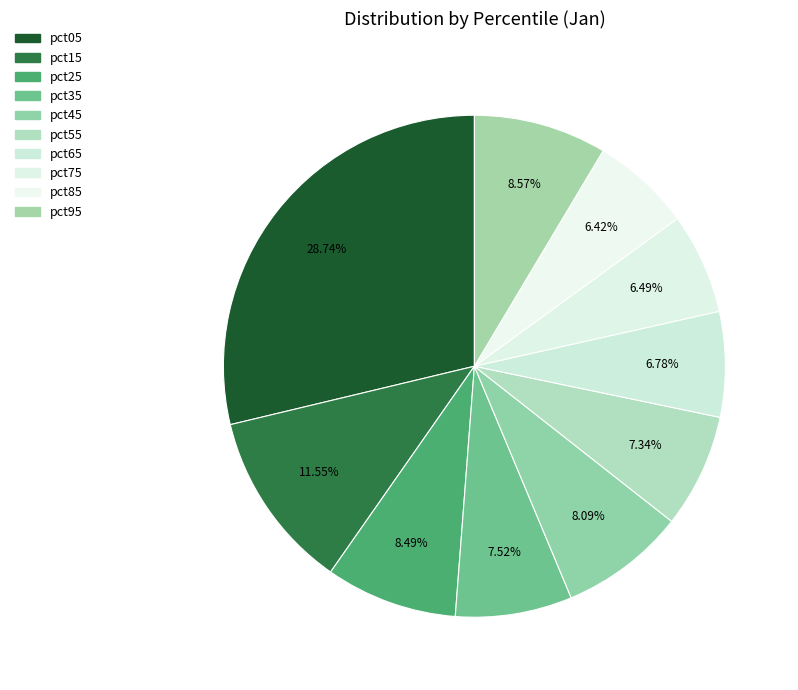

The pct85 slice represents 6% of the pie. True or false?

True